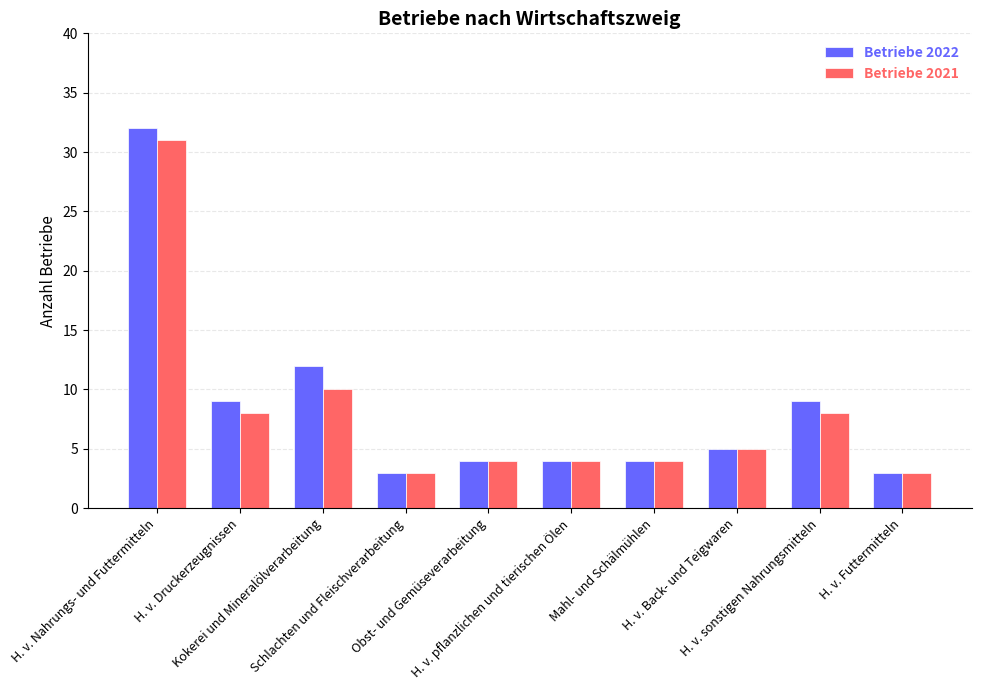

How many categories are shown in the chart?

10